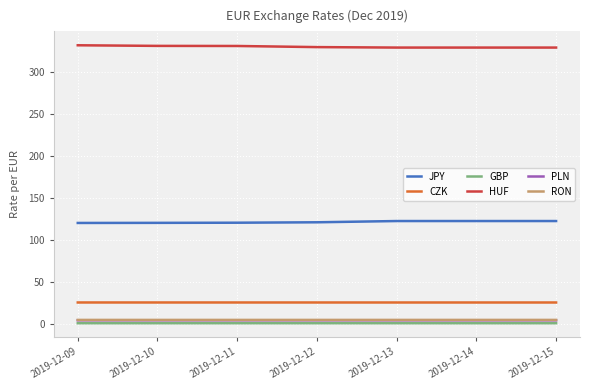

The value of GBP at 2019-12-11 is 0.8. True or false?

True